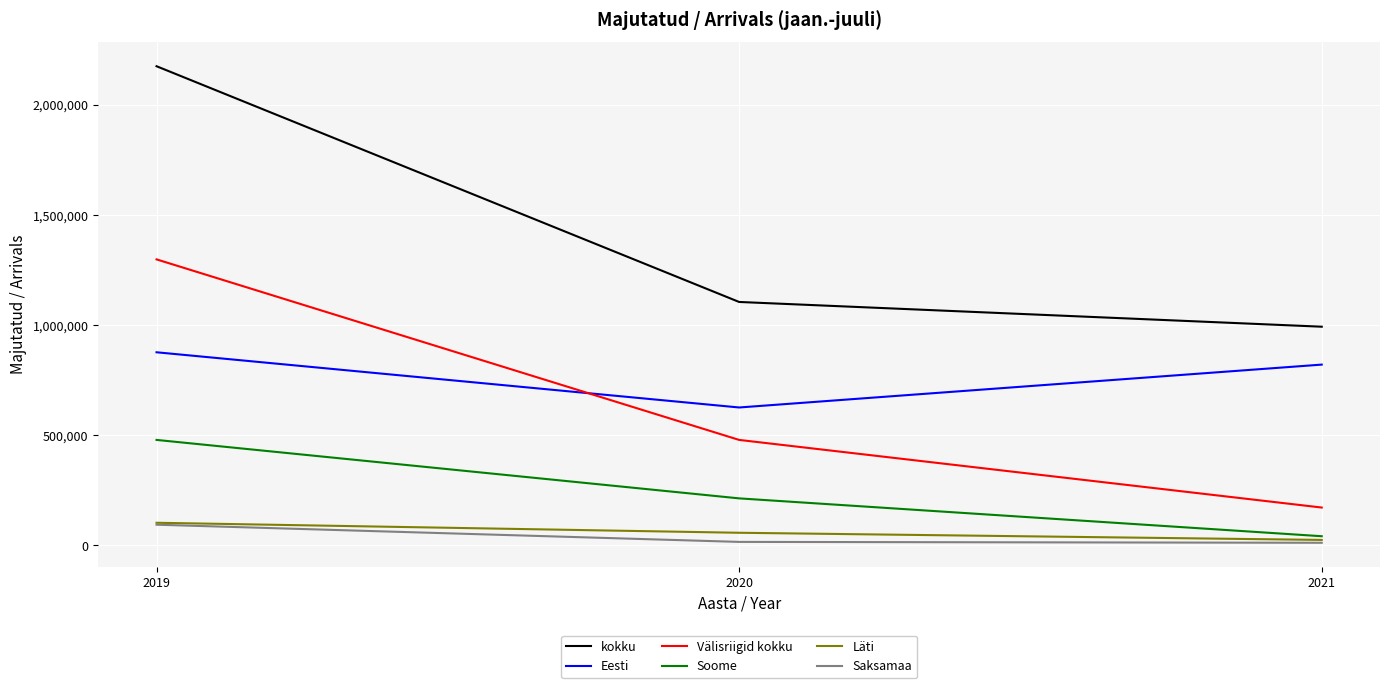

What is the maximum value shown in the chart?

2175670